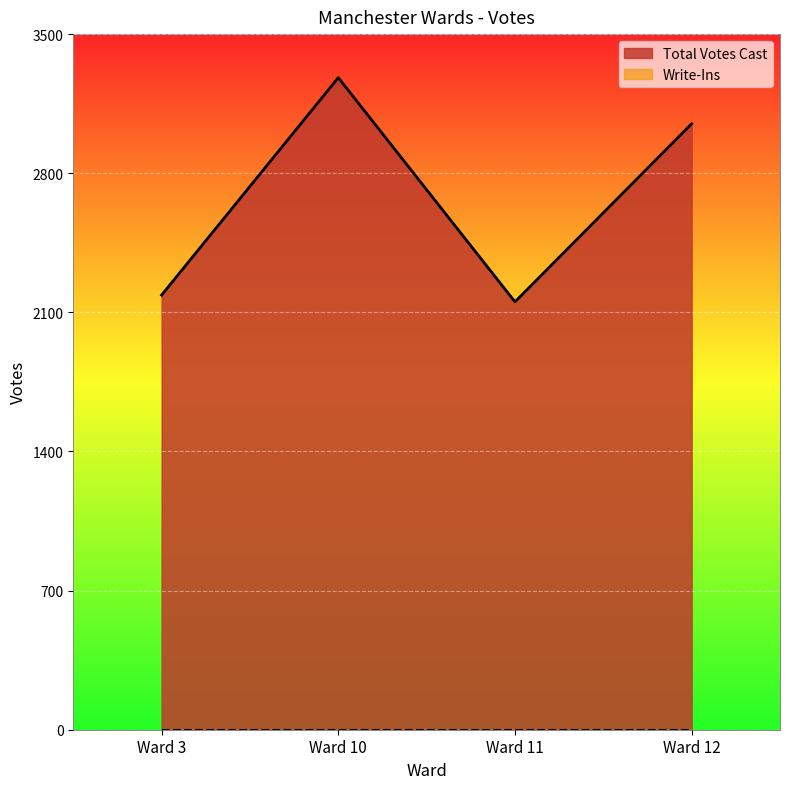

Reading left to right, list all the values displayed in this chart.

Ward 3=2187	Ward 10=3281	Ward 11=2153	Ward 12=3049